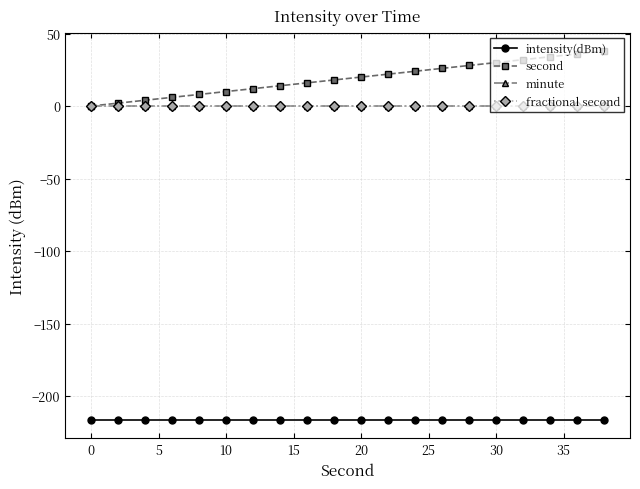

True or false: second and fractional second cross at least once.

False